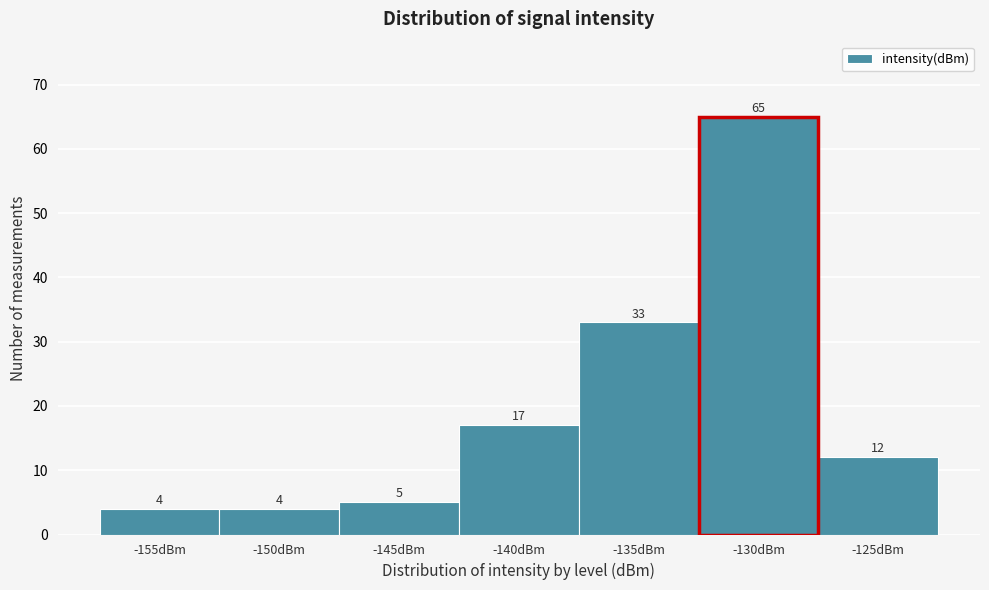

Reading right to left, transcribe all the data shown in this chart.

12	33	17	5	4	4